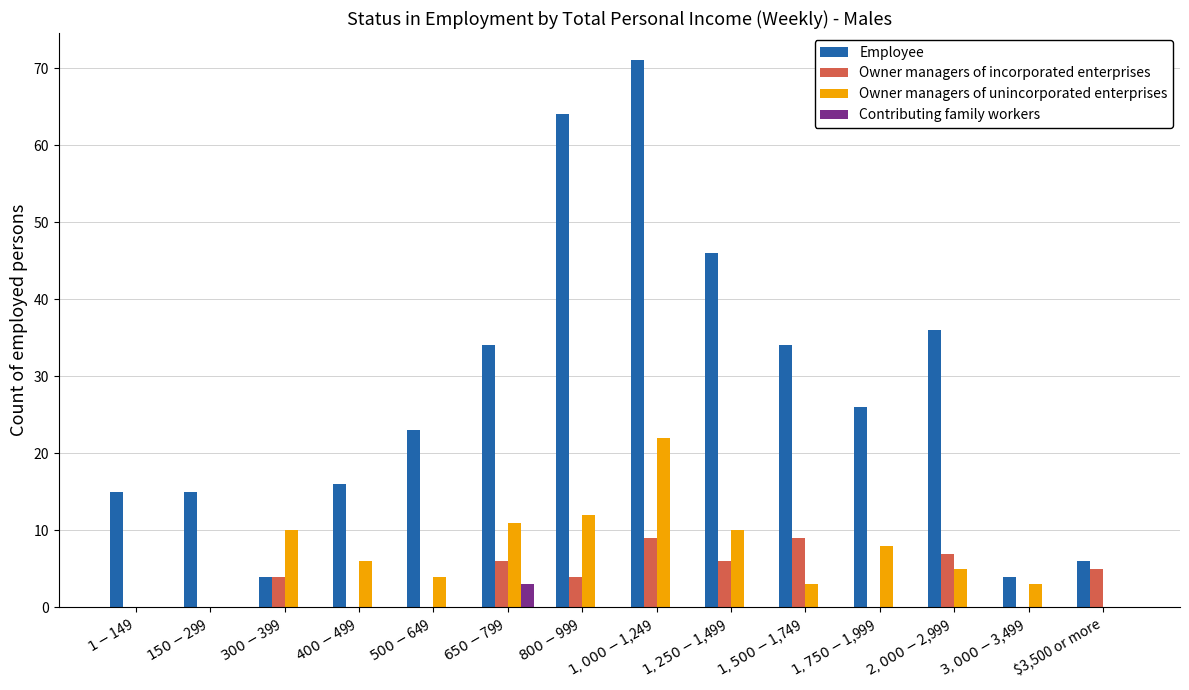

How many data points does each series have?

14